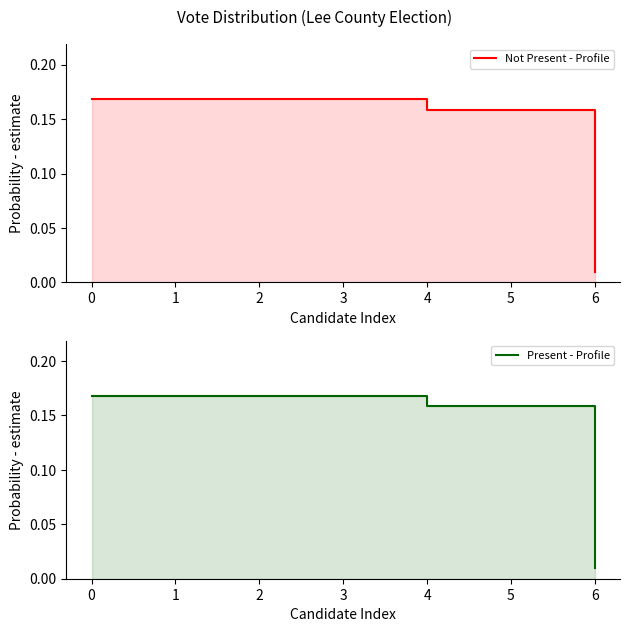

What are all the series names shown in the legend?

Not Present - Profile, Present - Profile